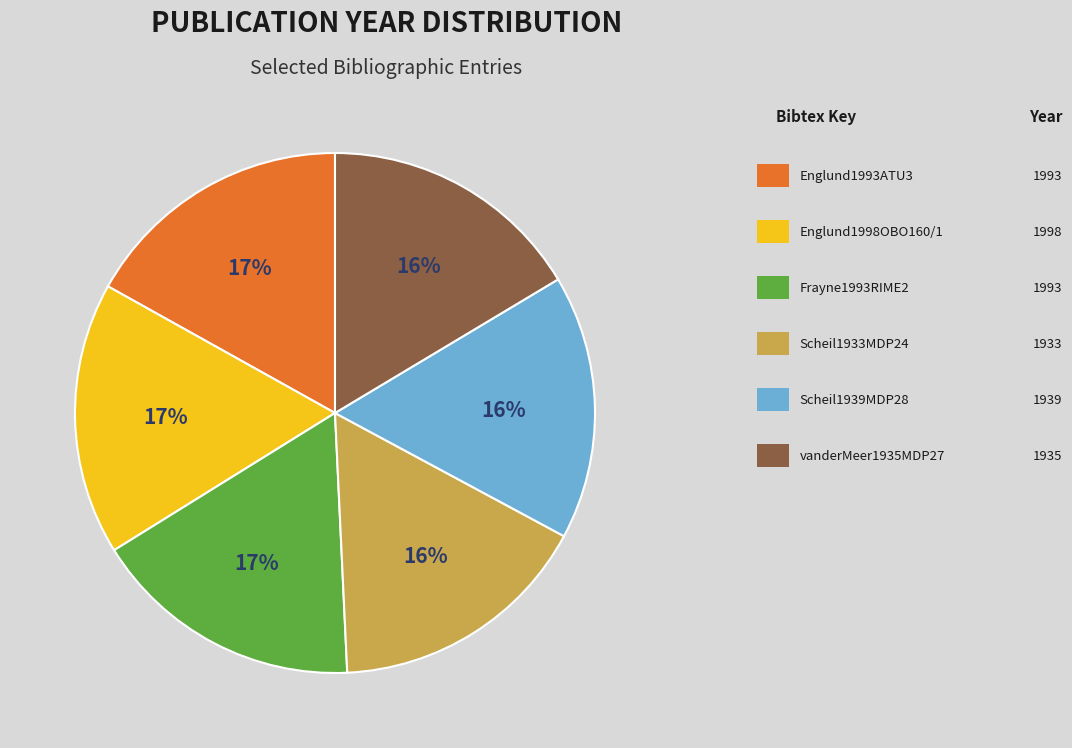

Is there a majority slice in this chart?

No